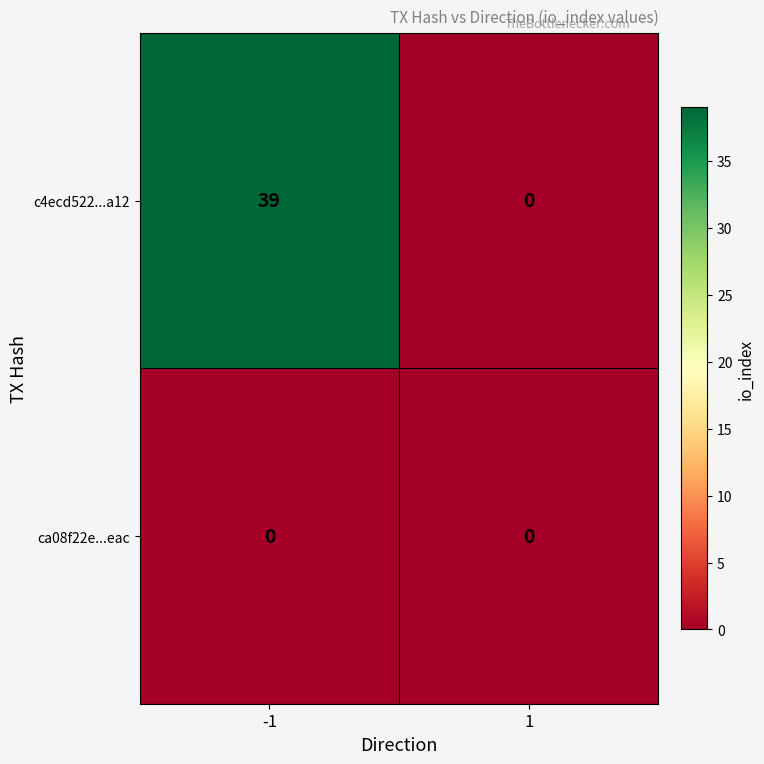

Rank the series by their average value, from lowest to highest.

ca08f22e...eac, c4ecd522...a12